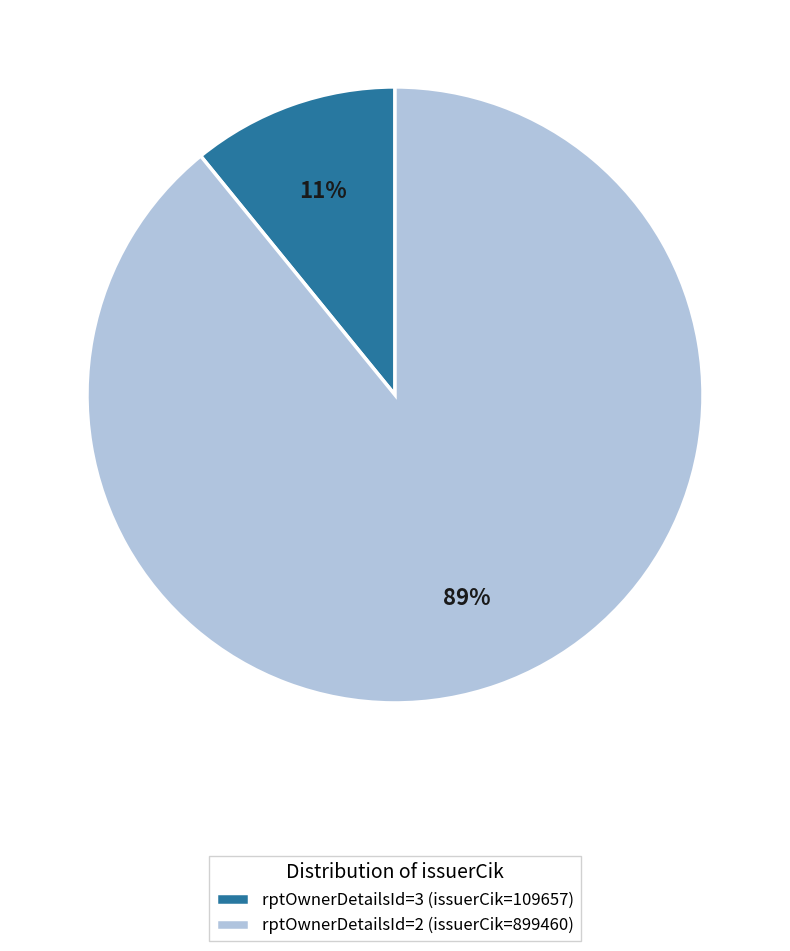

Is it true that rptOwnerDetailsId=3 (issuerCik=109657) is 11% of the pie?

True